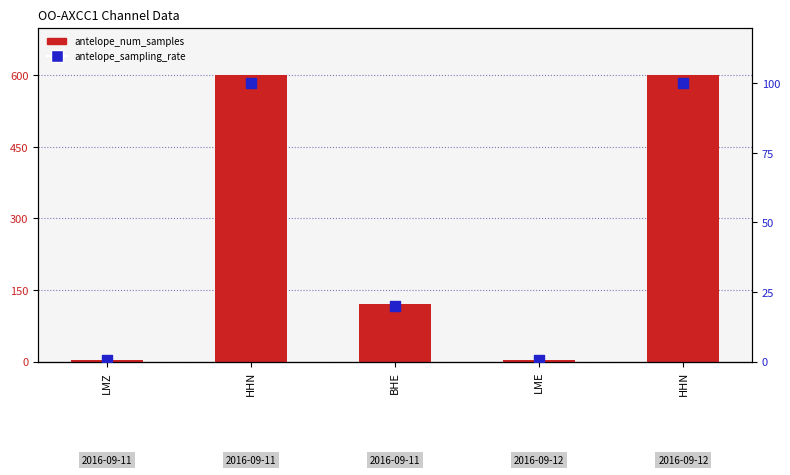

Which series has the largest total across all categories?

antelope_num_samples